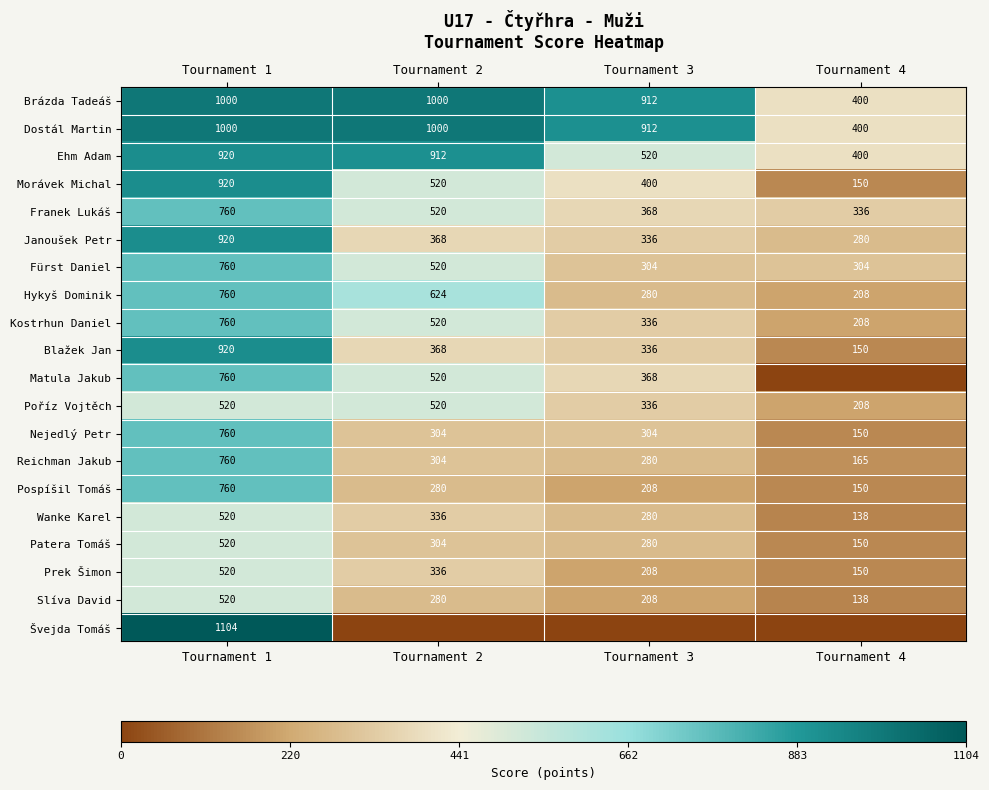

What is the difference between the maximum and second lowest values in the Kostrhun Daniel series?

424